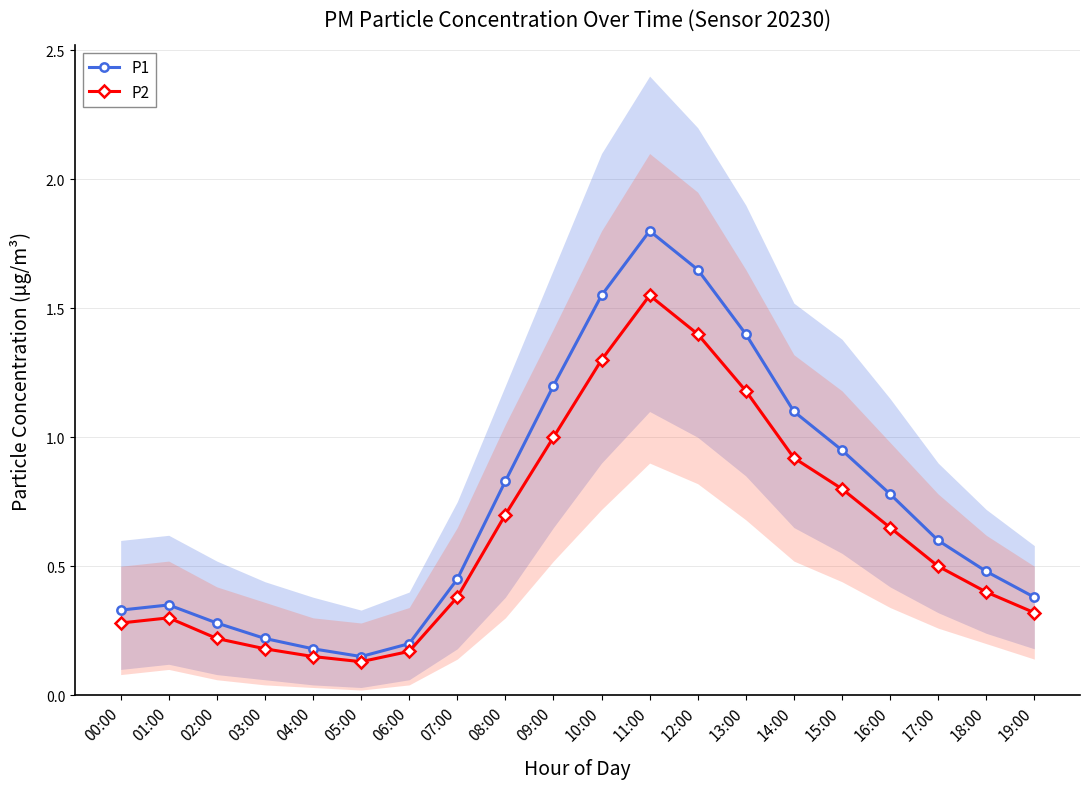

Which series has the widest spread of values?

P1